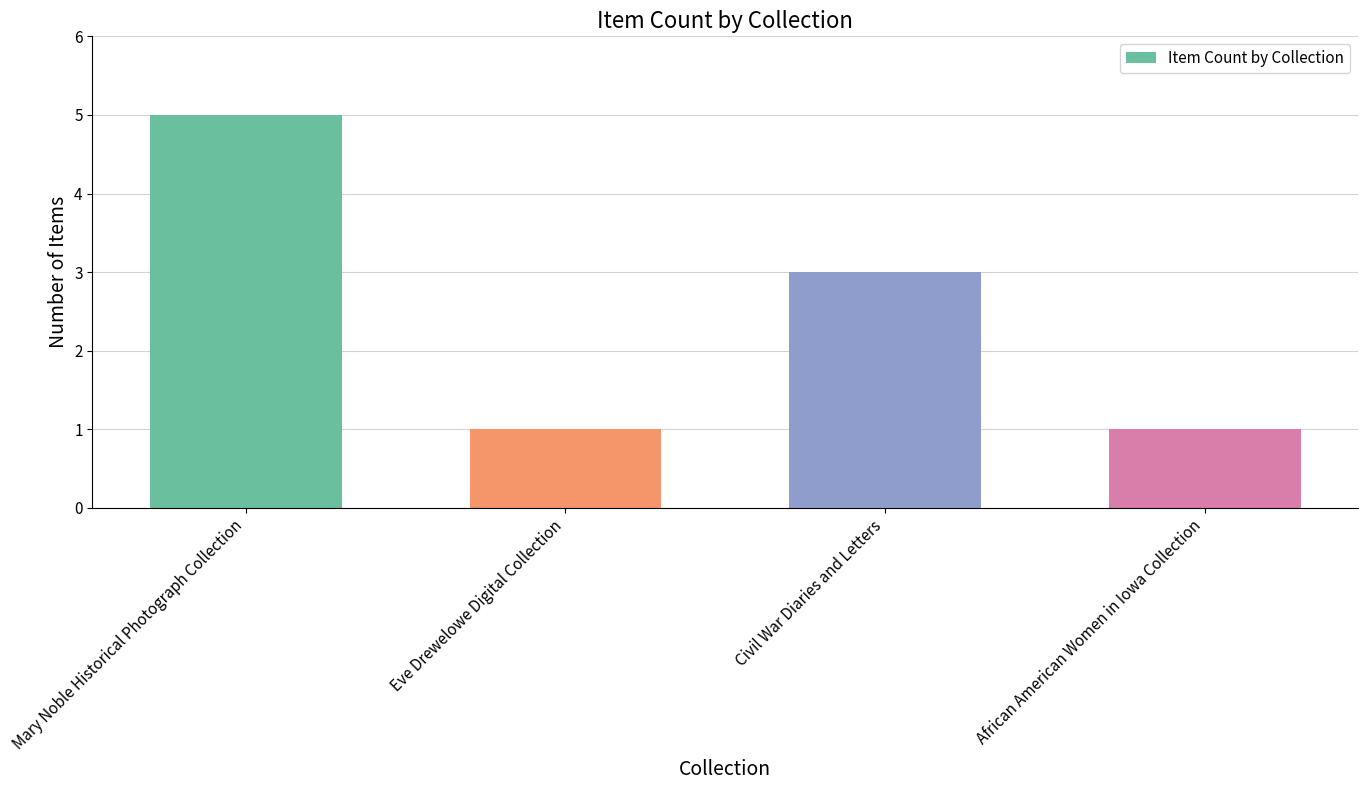

The chart shows a value of 2 at Civil War Diaries and Letters. True or false?

False